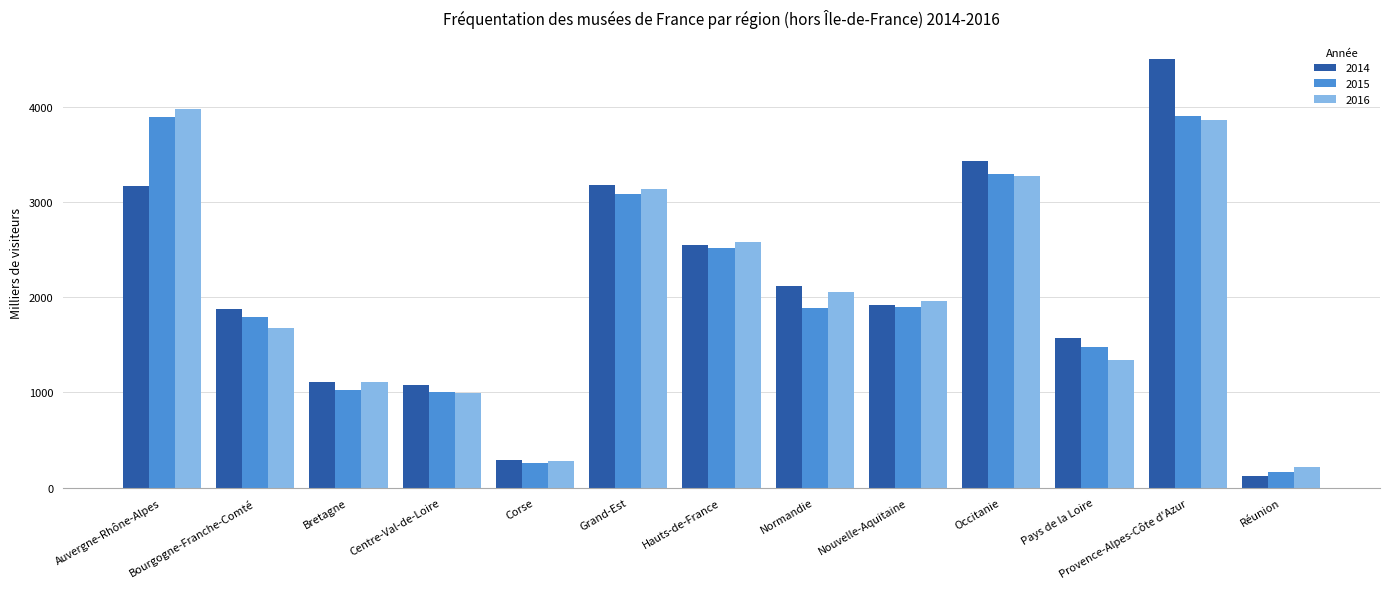

What is the value of the 2016 bar at the 2nd from the left?

1680.0